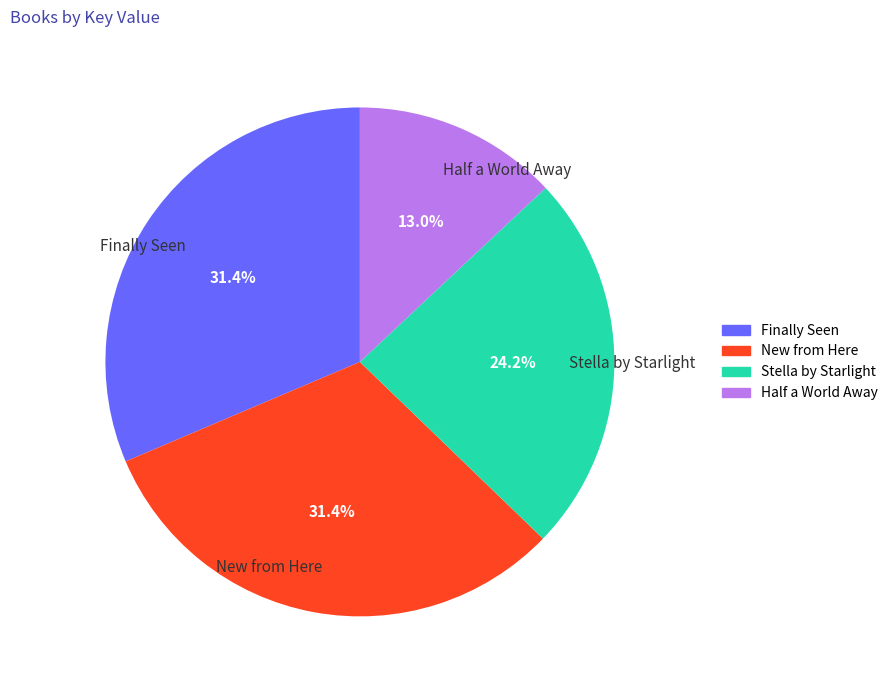

Between Half a World Away and Stella by Starlight, which is larger?

Stella by Starlight